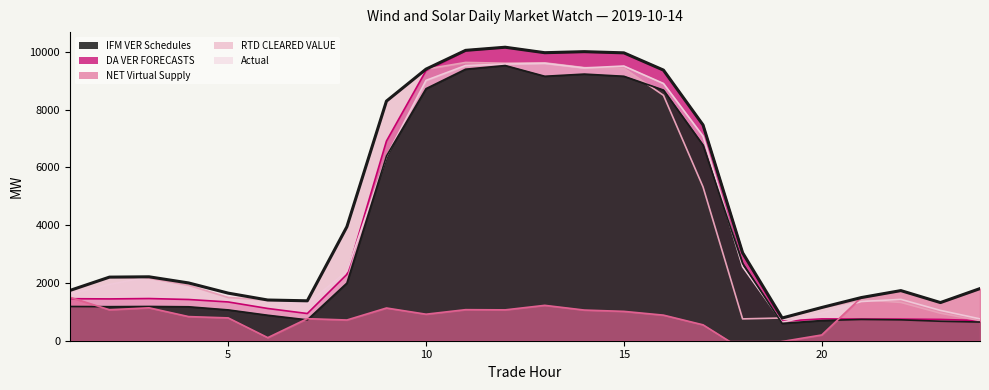

The value of RTD CLEARED VALUE at 14 is 5426.9. True or false?

False